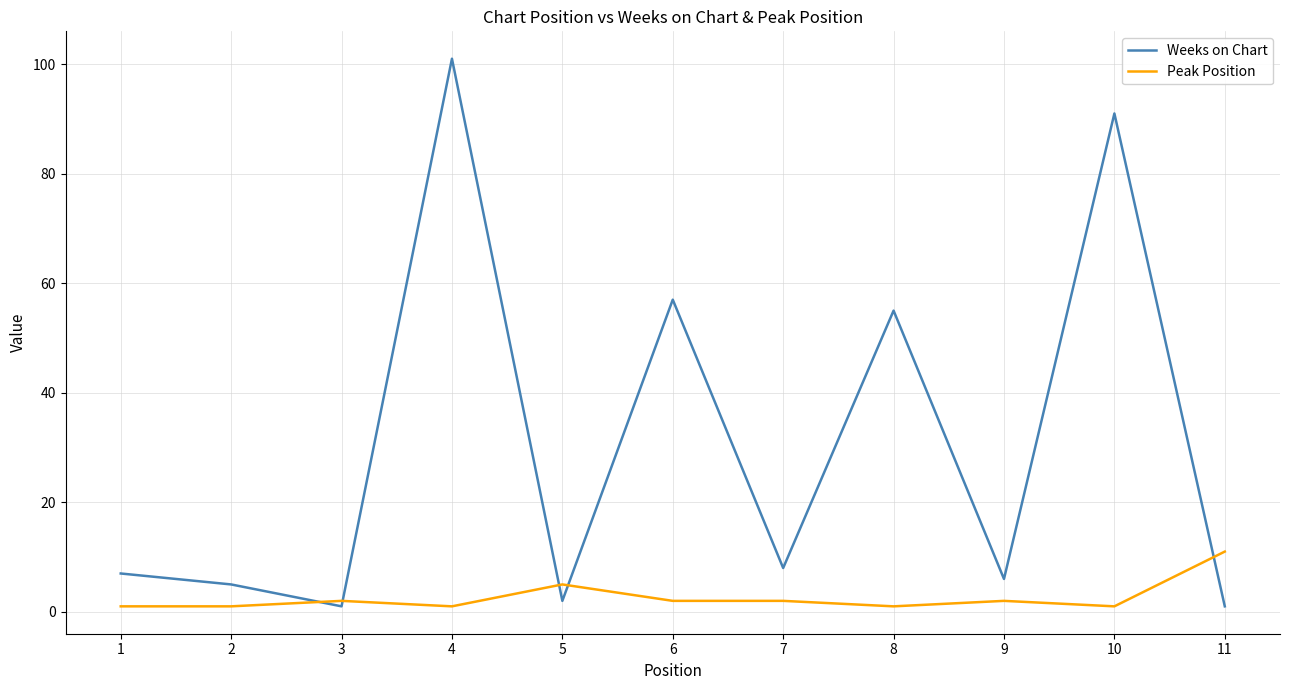

True or false: Weeks on Chart has a value of 41 at 10.

False